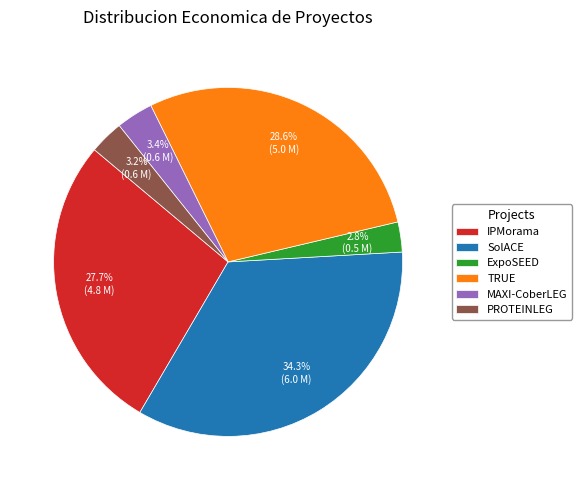

To the nearest percent, what portion does PROTEINLEG represent?

3%